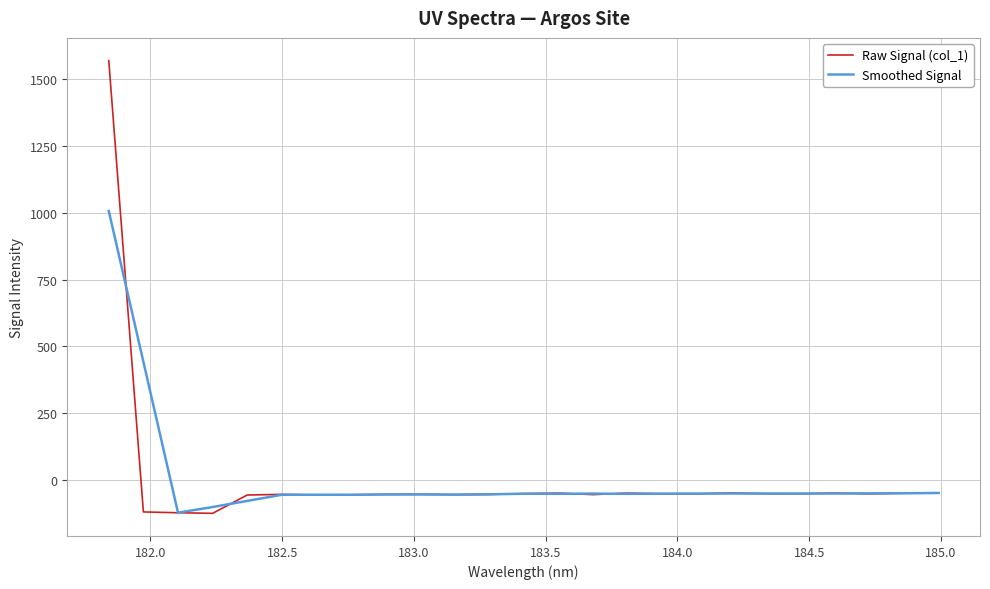

Rank the series by their maximum value, from highest to lowest.

Raw Signal (col_1), Smoothed Signal